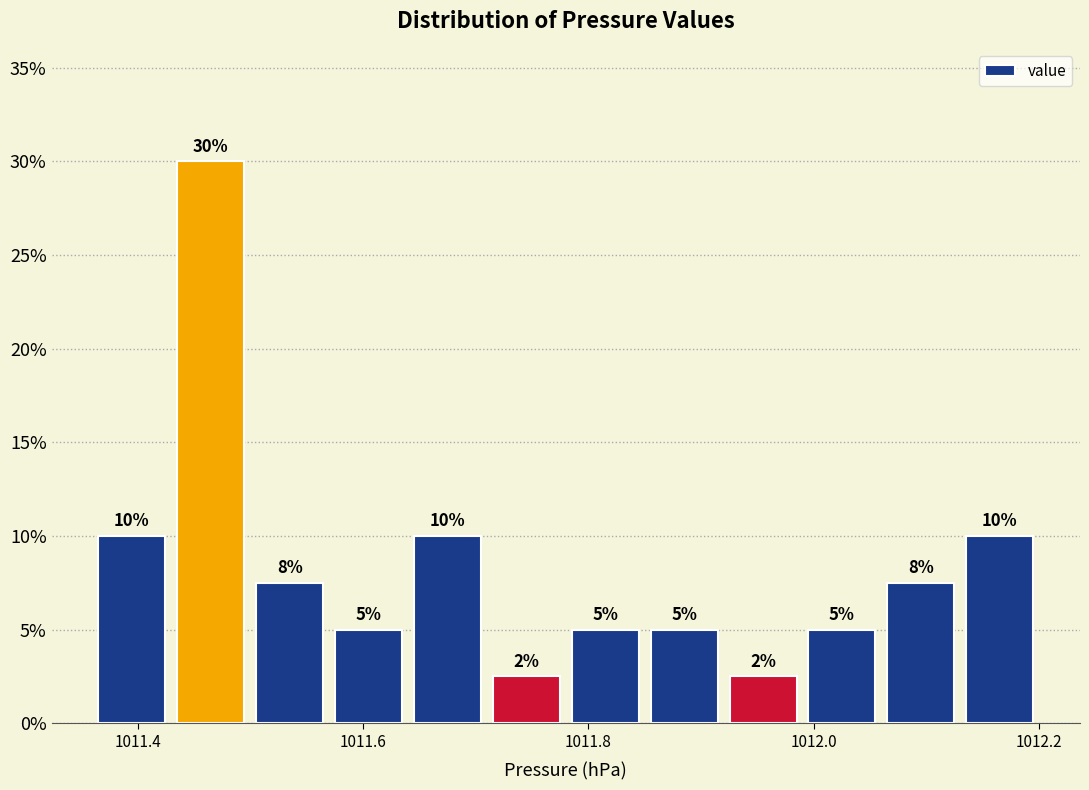

Read against the x-axis, roughly where is the centre of the tallest bar?

1011.46